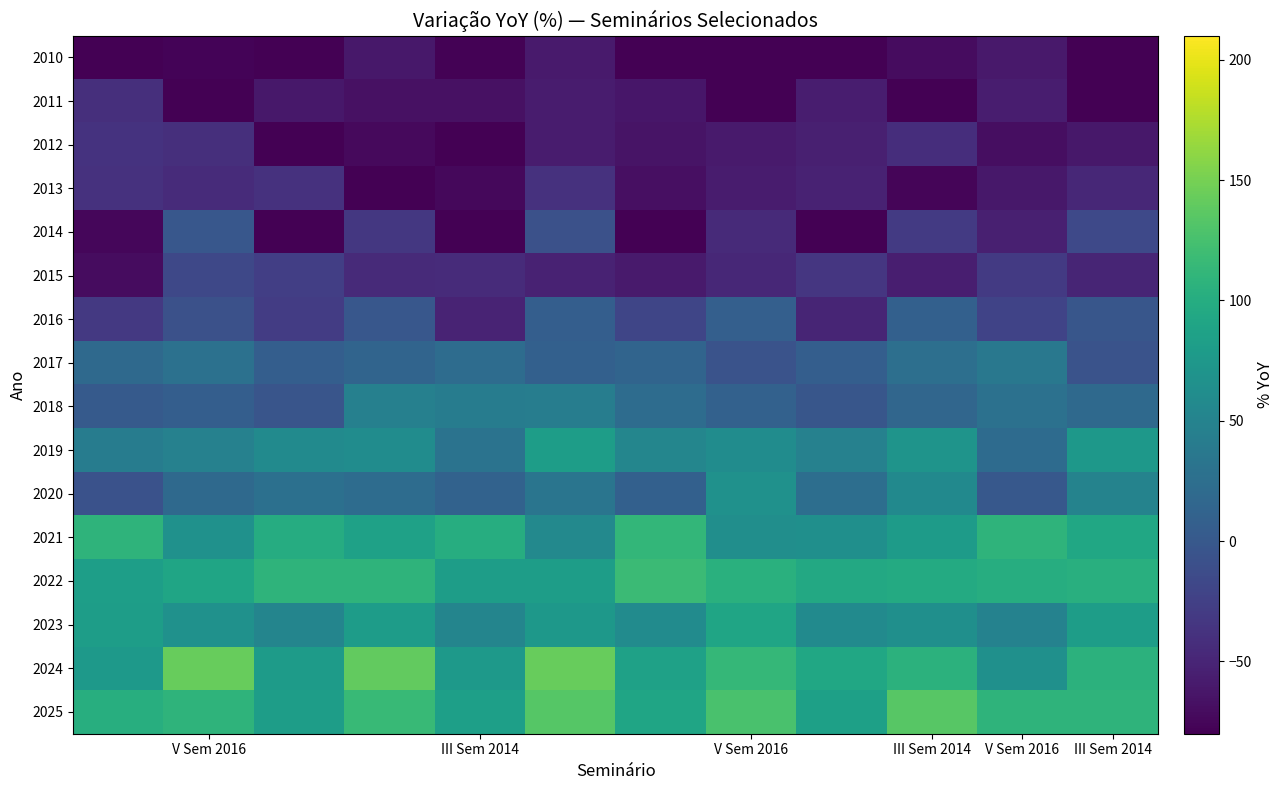

What is the minimum value shown in the chart?

-80.0